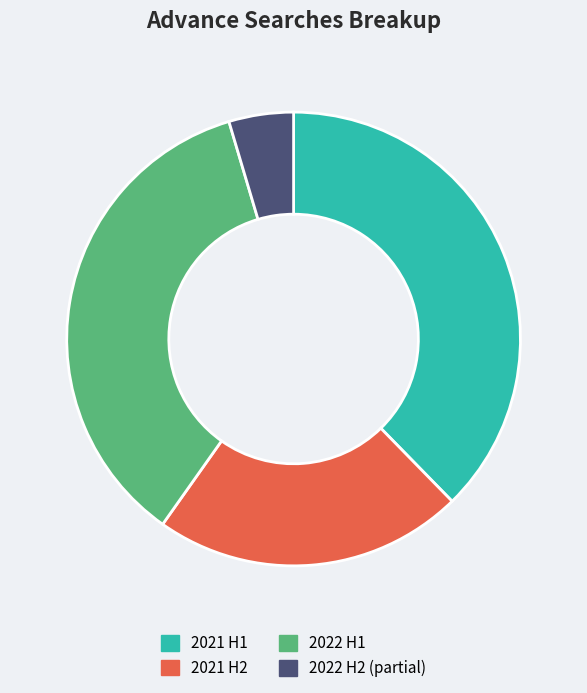

What is the smallest slice in the pie chart?

2022 H2 (partial)